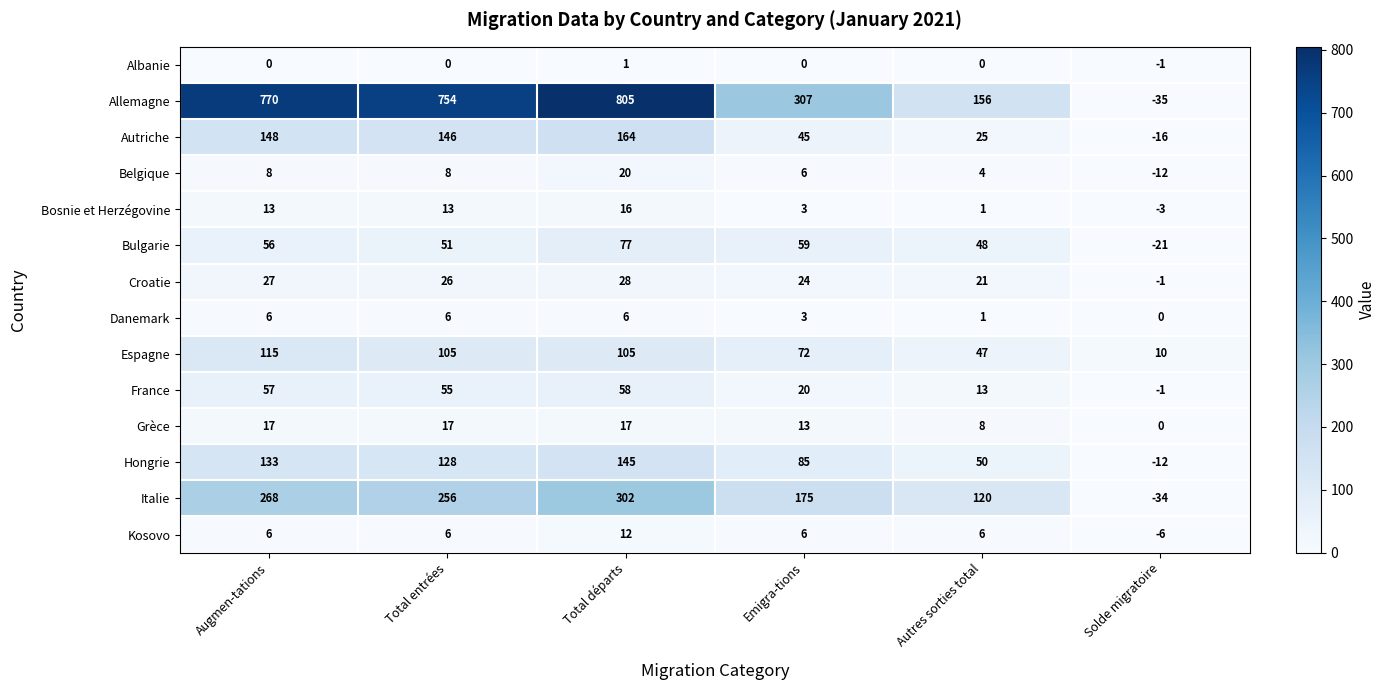

What is the difference between the highest and lowest values at Total entrées?

754